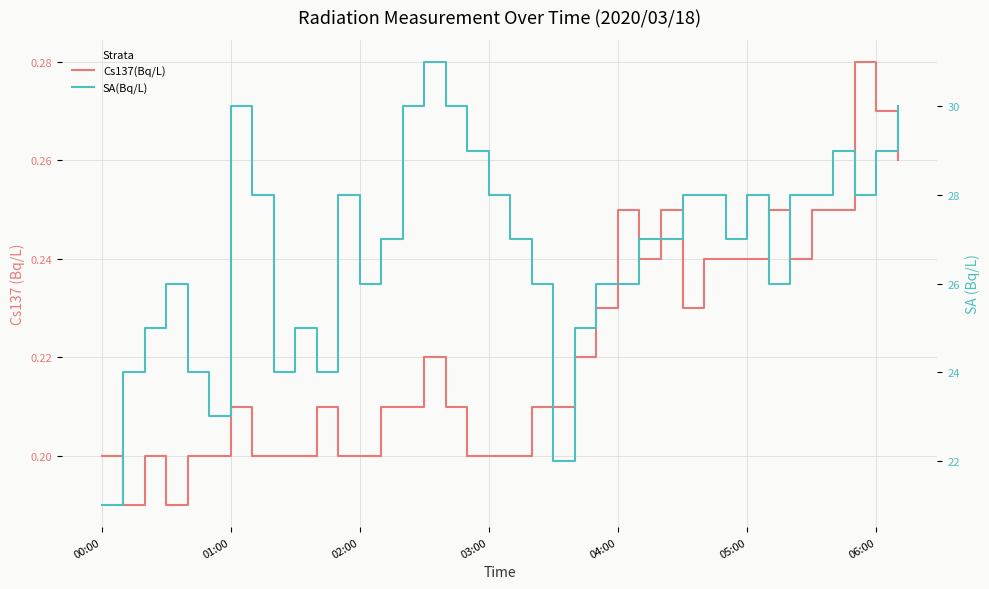

What is the average value of the SA(Bq/L) series?

26.8